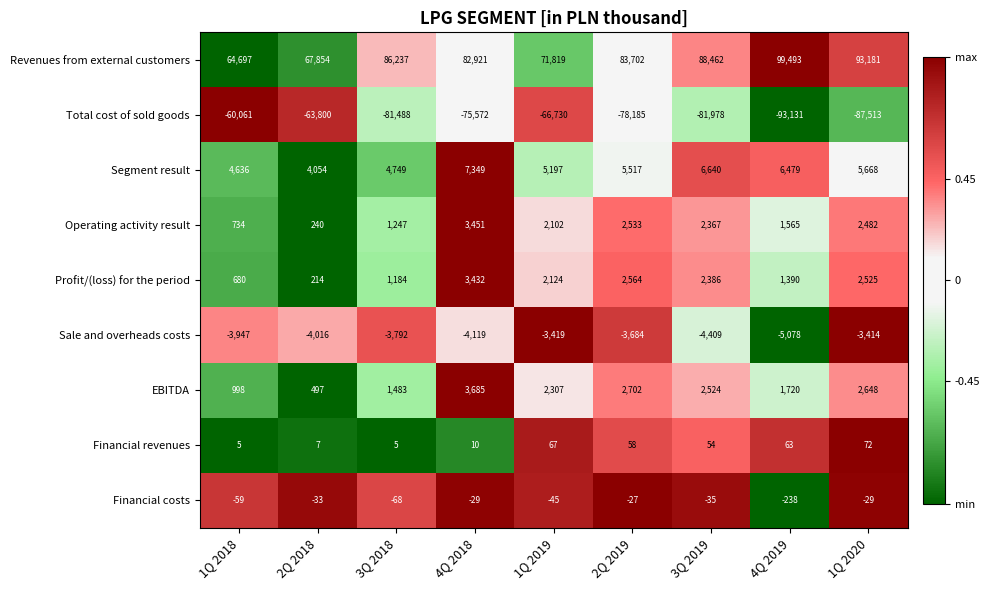

Which series has the largest total across all categories?

Revenues from external customers